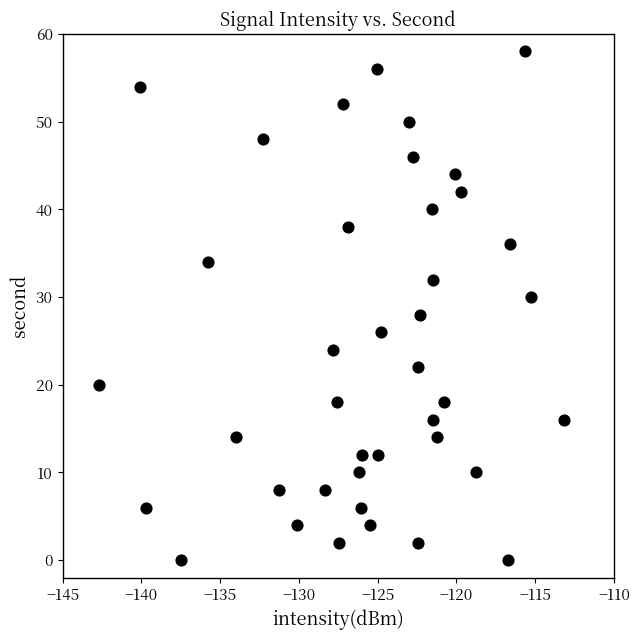

What is the range of Y values (max minus min)?

58